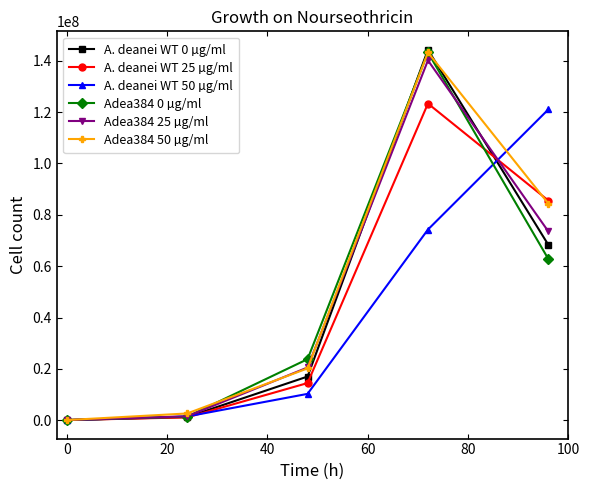

True or false: A. deanei WT 50 µg/ml and Adea384 25 µg/ml cross at least once.

True